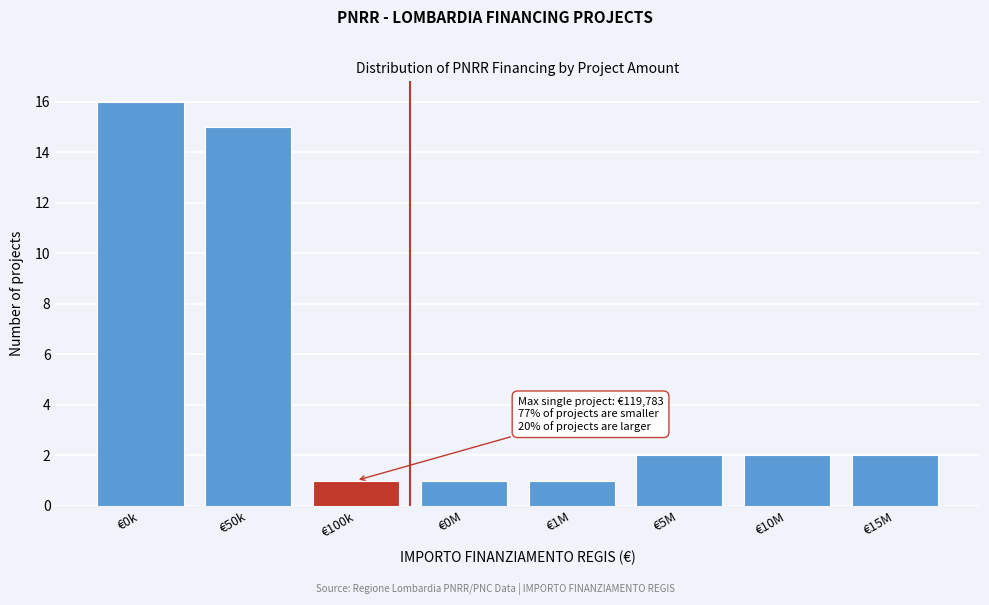

Reading left to right, extract all data points from this chart.

16	15	1	1	1	2	2	2